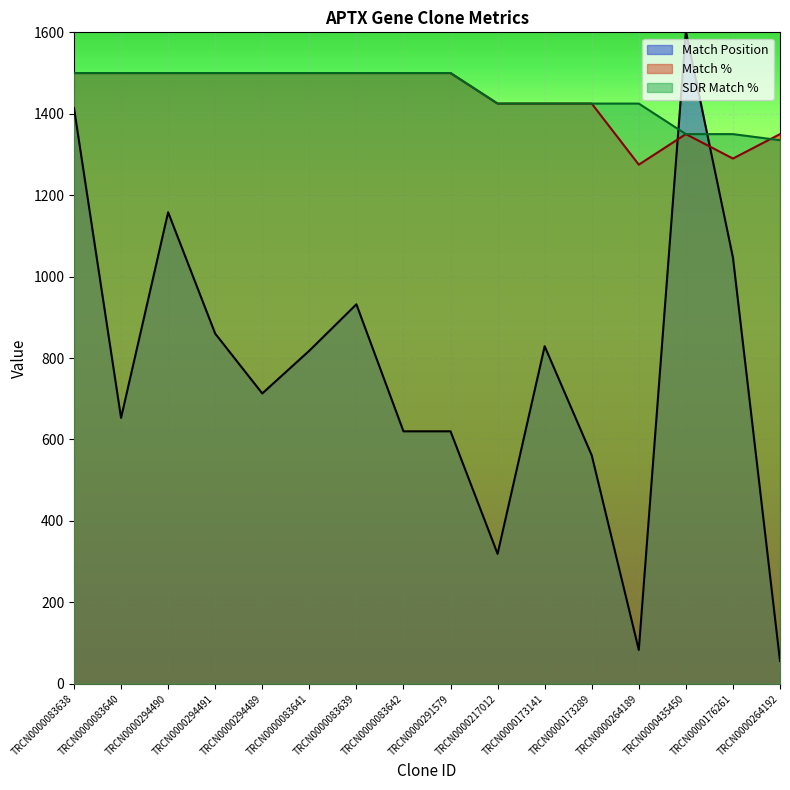

Which category has the lowest value across all series?

TRCN0000264192